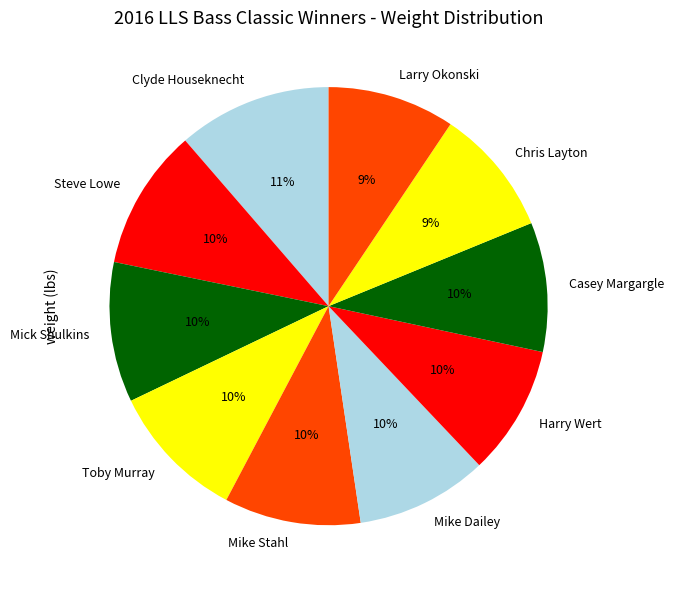

To the nearest percent, what is the average slice percentage?

10%